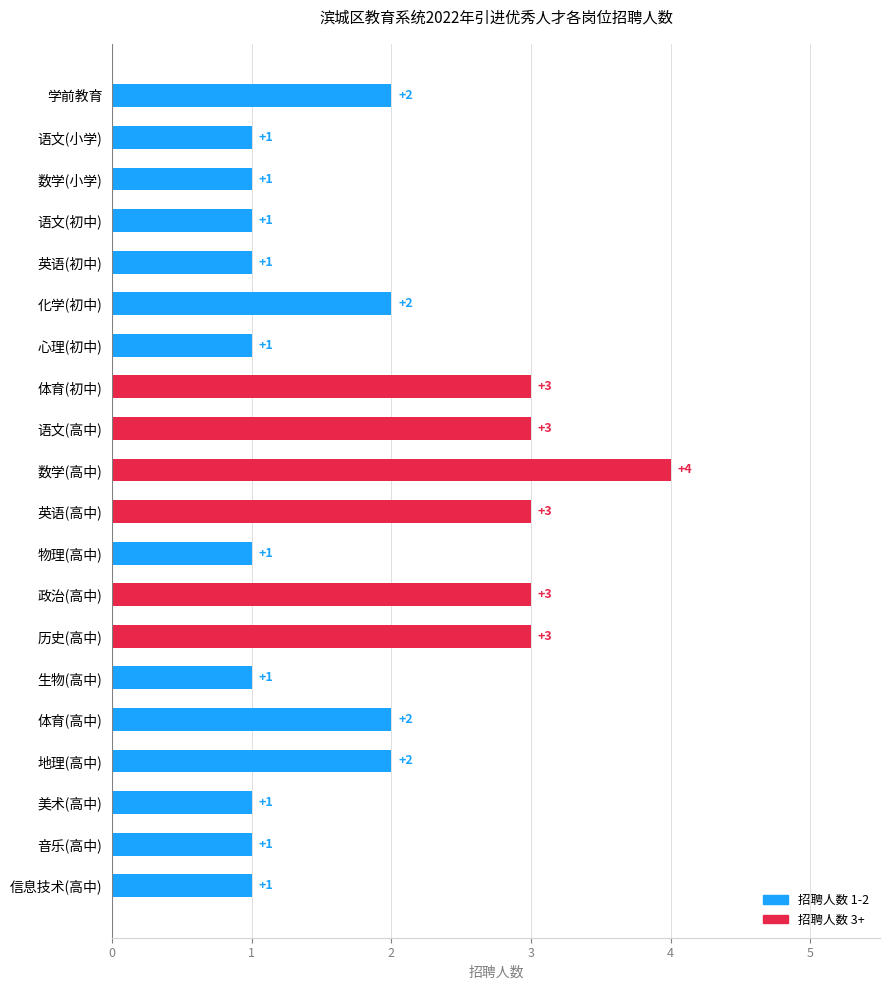

Count the number of categories in the chart.

20